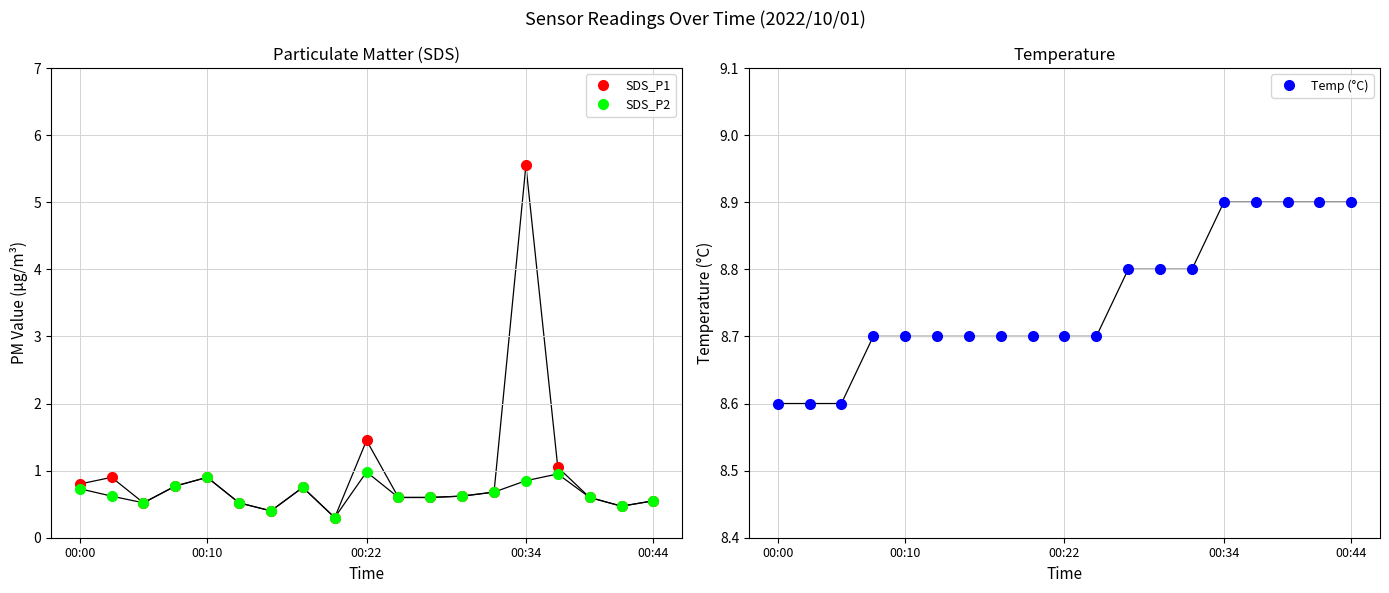

Which series has the widest spread of values?

SDS_P1